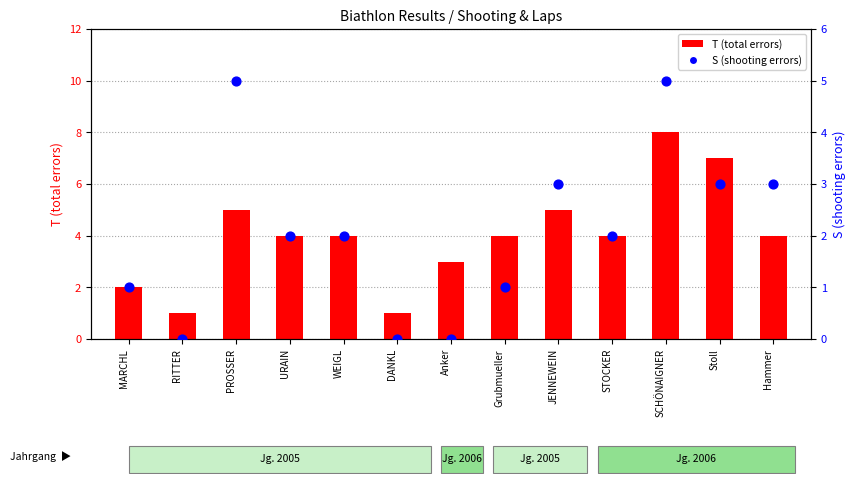

What is the total value across all series at Grubmueller?

5